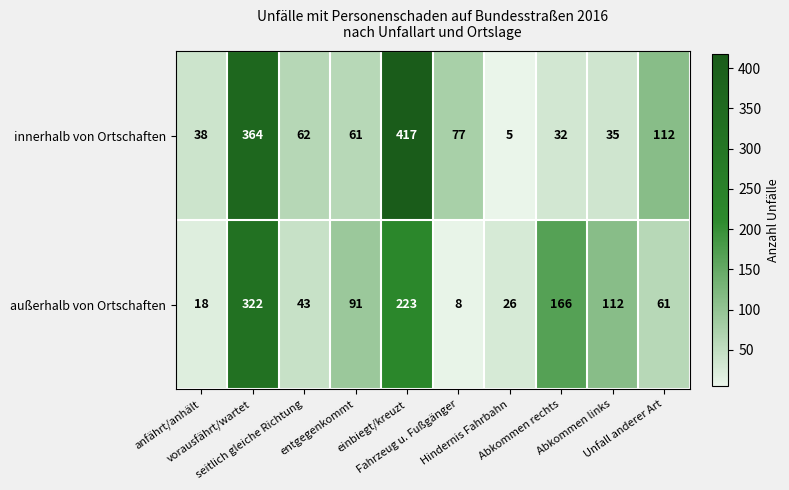

Which series has the largest range (max minus min)?

innerhalb von Ortschaften